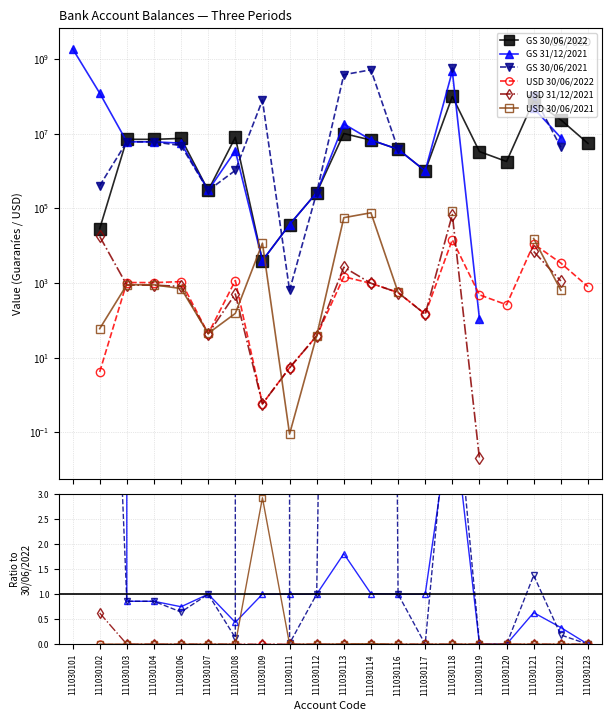

True or false: USD 30/06/2021 has a value of 0.0 at 111030112.

False